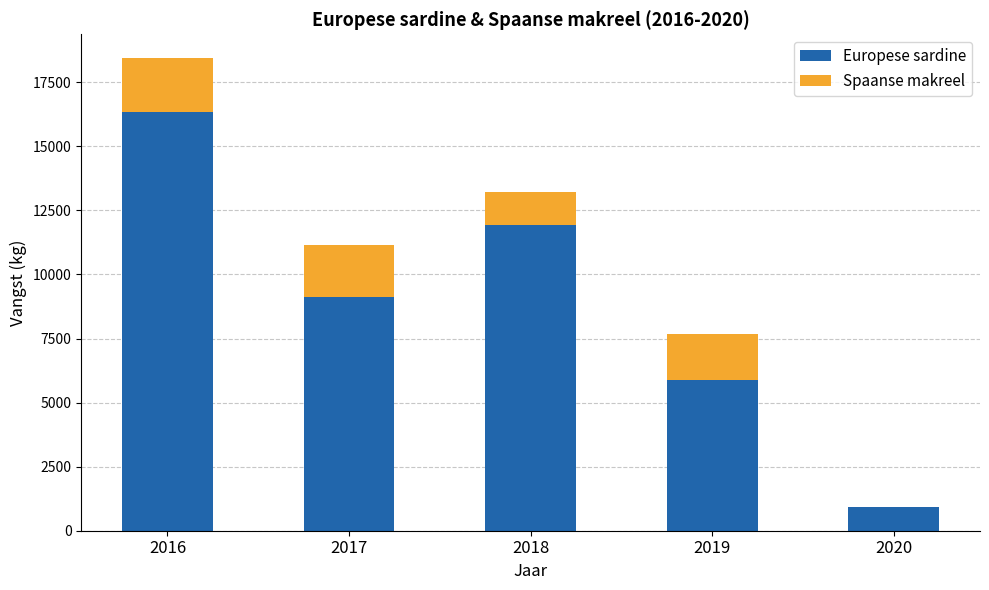

What is the average value of the Europese sardine series?

8849